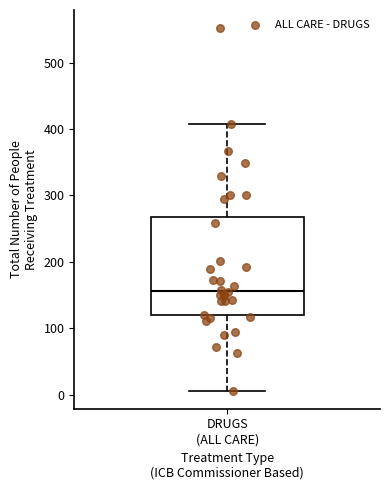

Where does the lower whisker of the box for DRUGS (ALL CARE) end on the y-axis? The values are not printed on the chart, so give them approximately, as read against the axis.

10